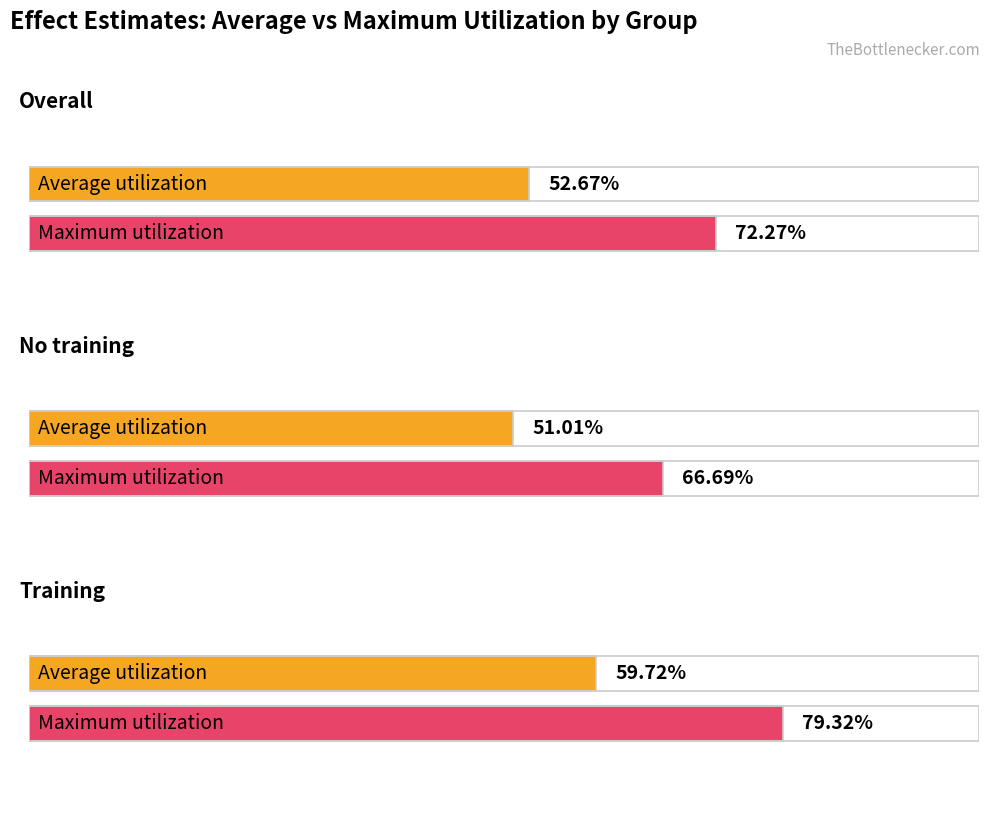

What position from the left is Overall?

1